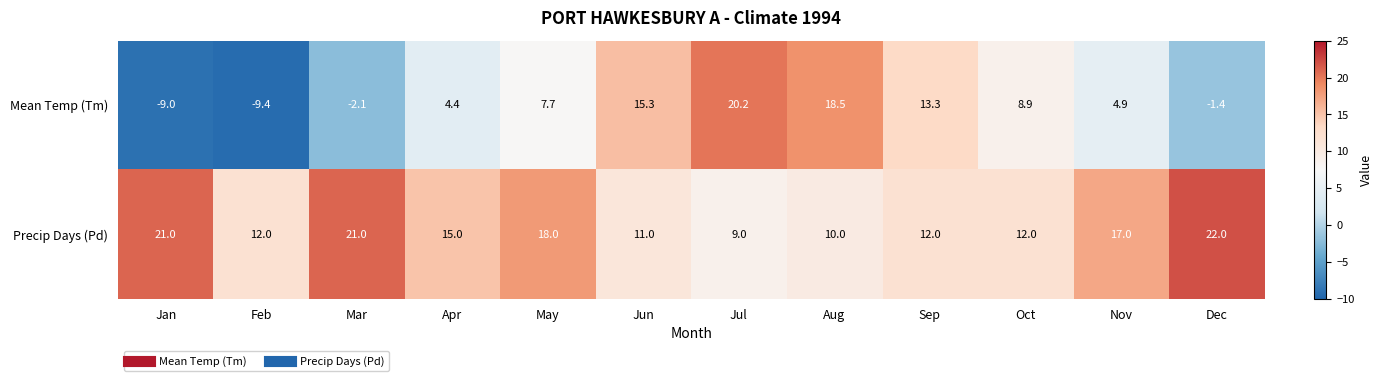

Rank the series by their average value, from lowest to highest.

Mean Temp (Tm), Precip Days (Pd)